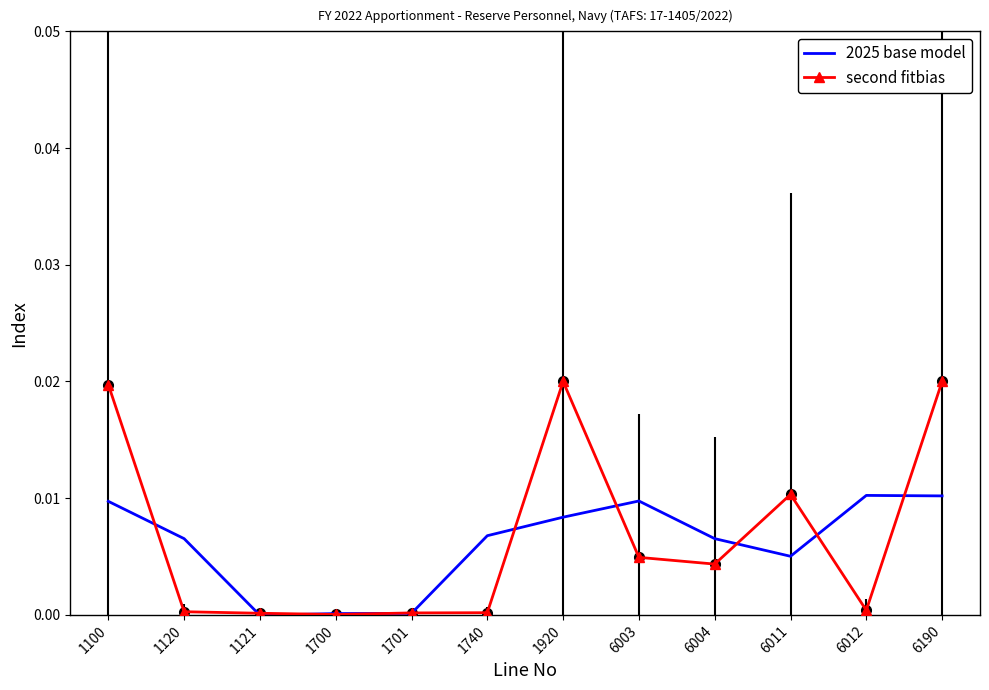

What are all the series names shown in the legend?

2025 base model, second fitbias